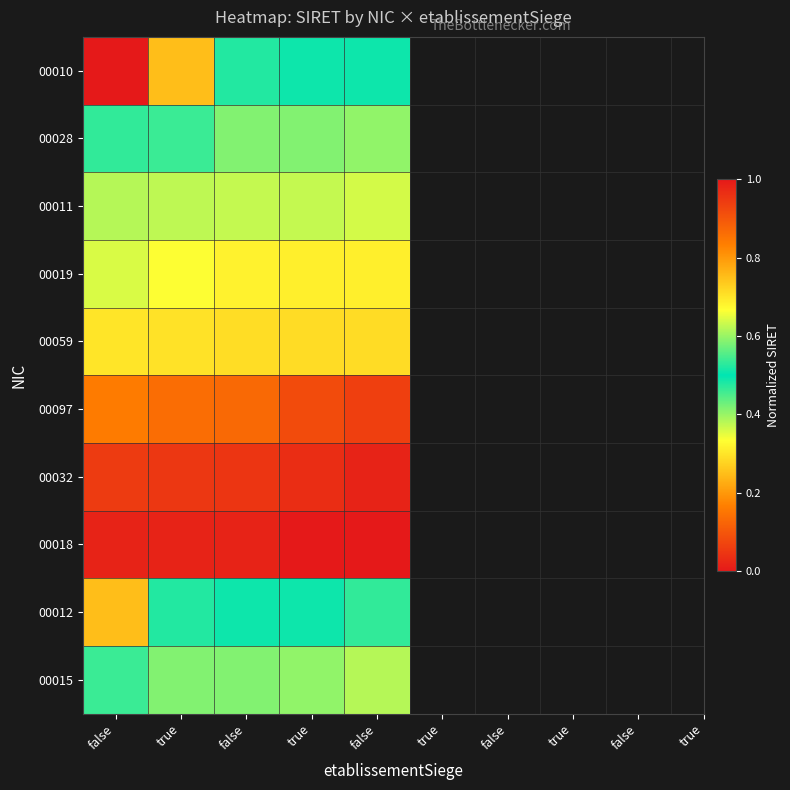

How many series are shown in this chart?

10